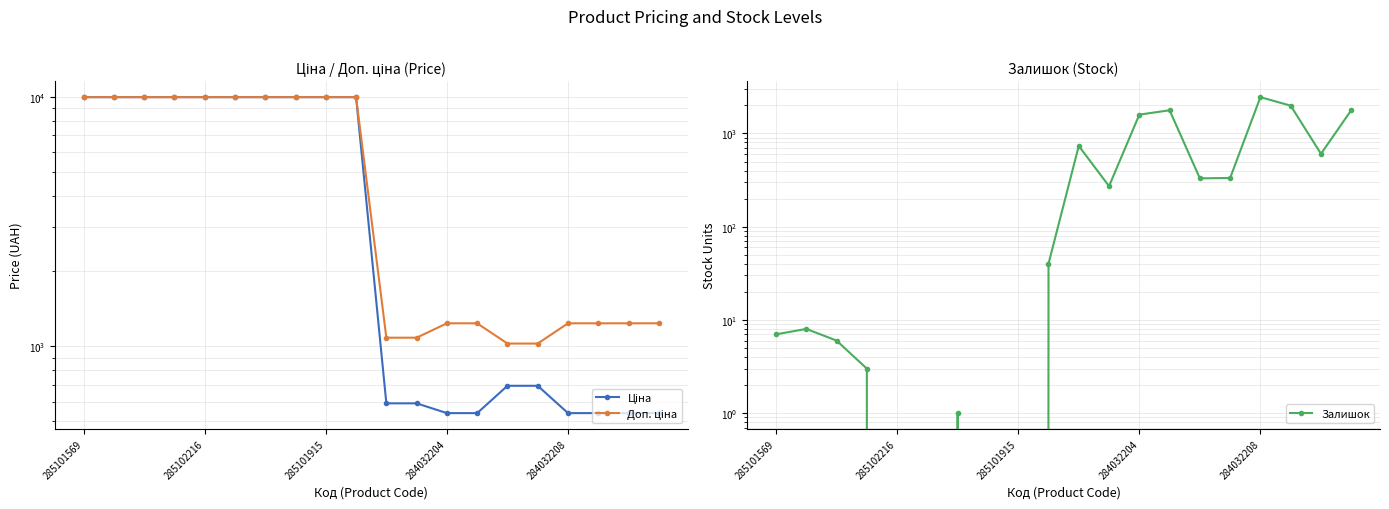

Rank the series at 7 from highest to lowest value.

Ціна, Доп. ціна, Залишок